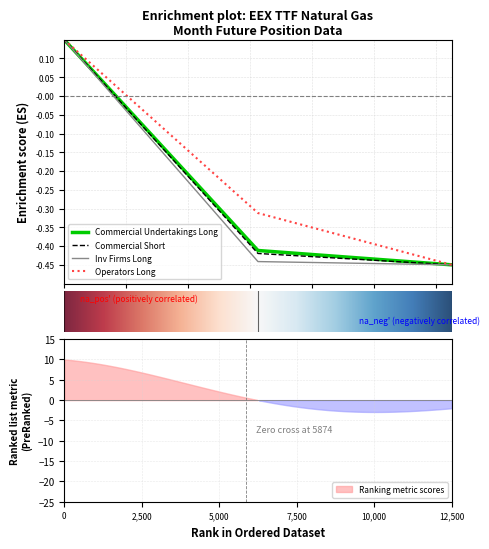

How many series are shown in this chart?

4